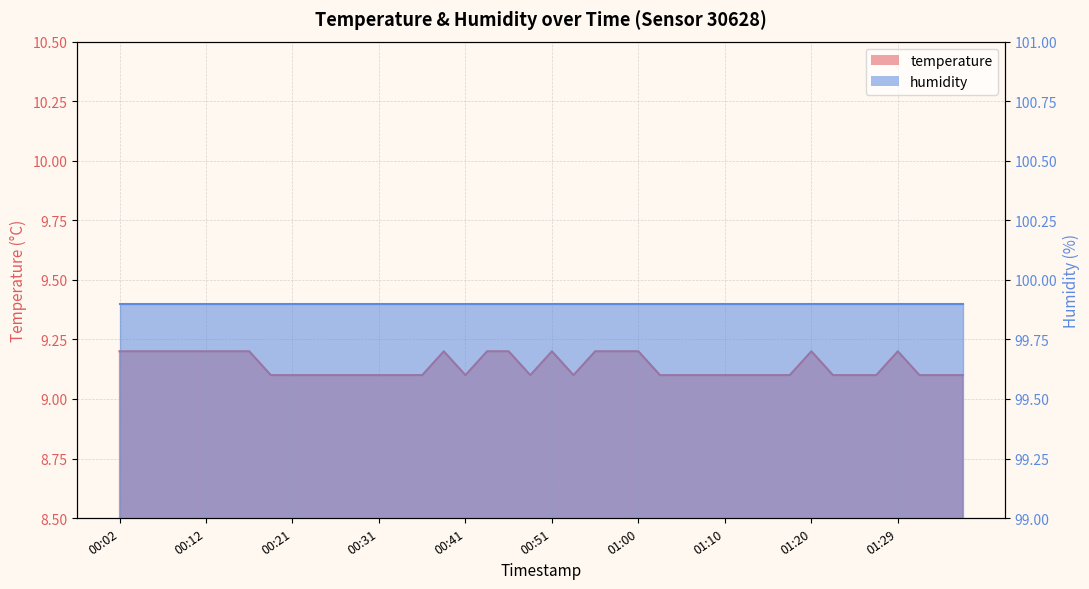

Which label corresponds to the smallest value in the chart?

00:19